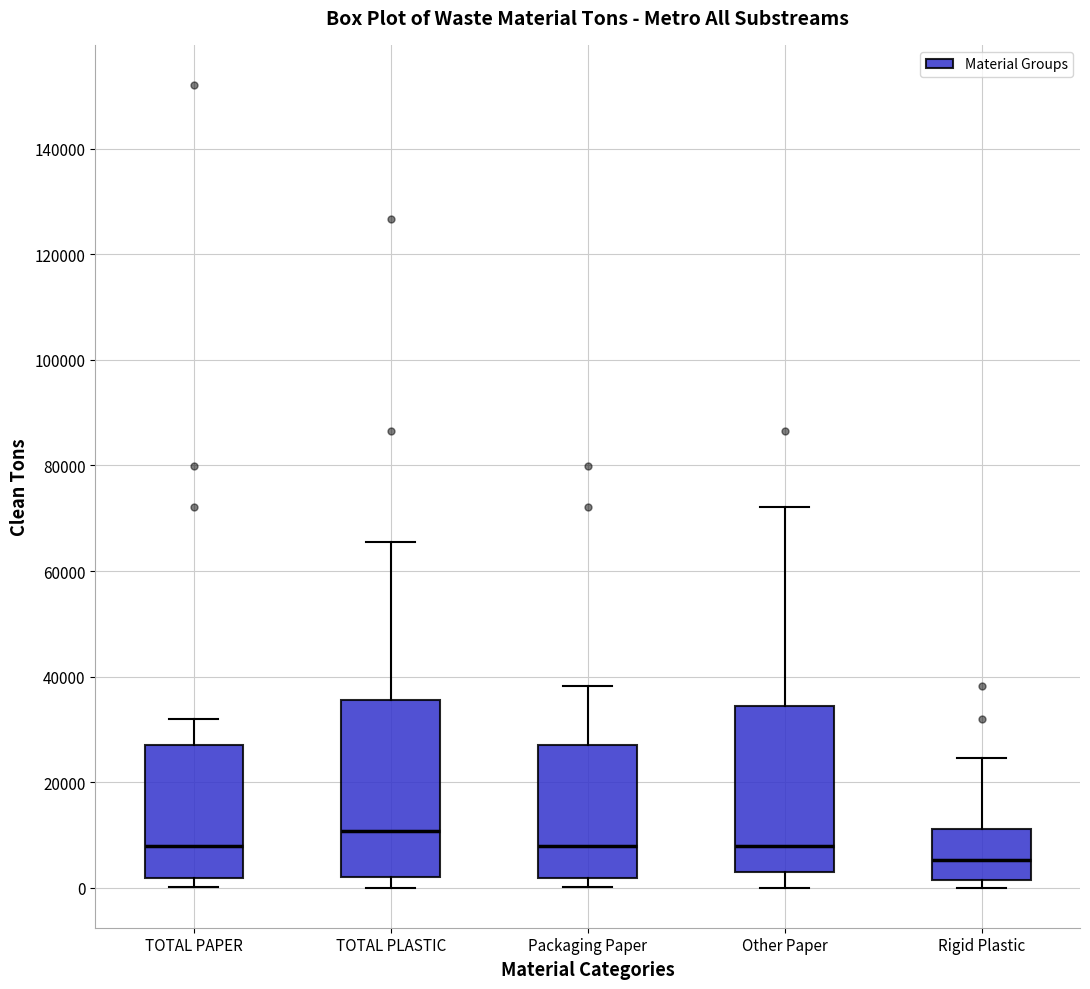

Reading left to right, read every box against the y-axis: the position of its median line, the range the box covers, and the ends of its whiskers. The values are not printed on the chart, so give them approximately, as read against the axis.

TOTAL PAPER: median 8000, box 2000 to 28000, whiskers 0 to 32000
TOTAL PLASTIC: median 10000, box 2000 to 36000, whiskers 0 to 66000
Packaging Paper: median 8000, box 2000 to 28000, whiskers 0 to 38000
Other Paper: median 8000, box 4000 to 34000, whiskers 0 to 72000
Rigid Plastic: median 6000, box 2000 to 12000, whiskers 0 to 24000